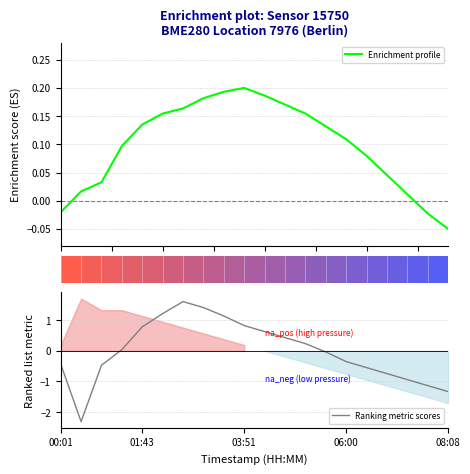

What is the highest value of the Ranking metric scores series?

1.6